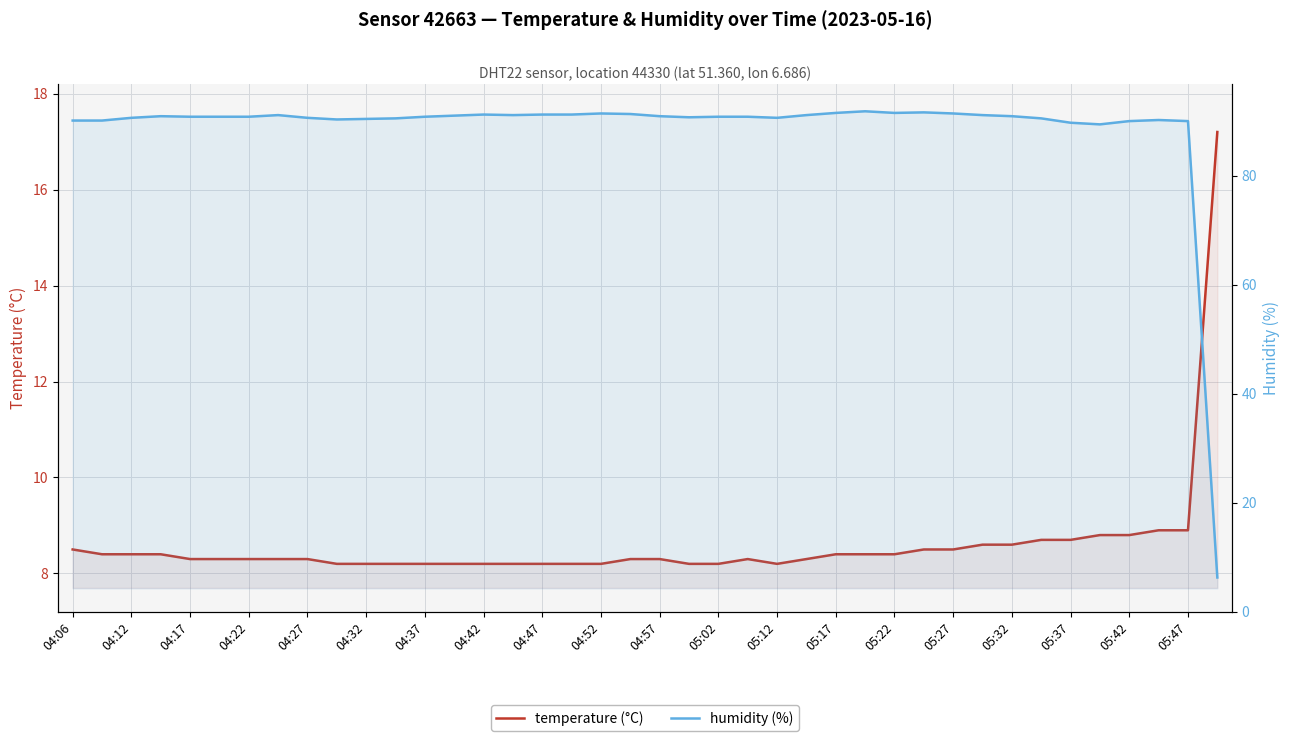

True or false: temperature (°C) has more than 0 points higher than both neighbors.

True